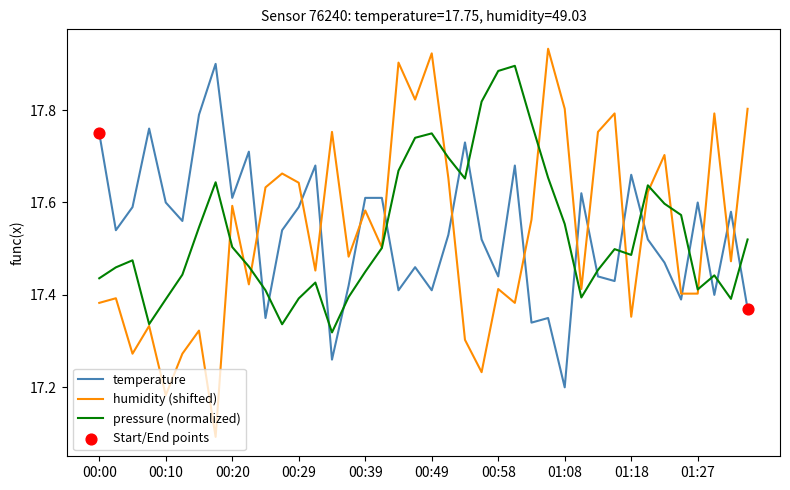

Which series has the widest spread of values?

humidity (shifted)